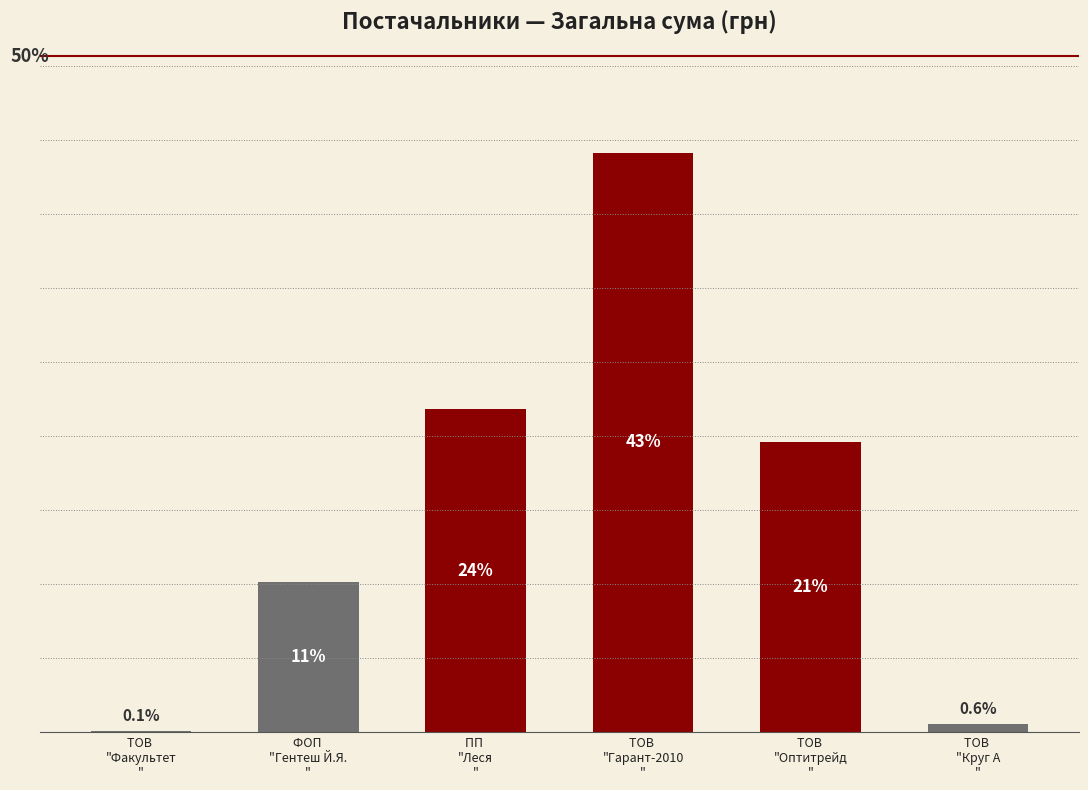

Are the bars horizontal?

No